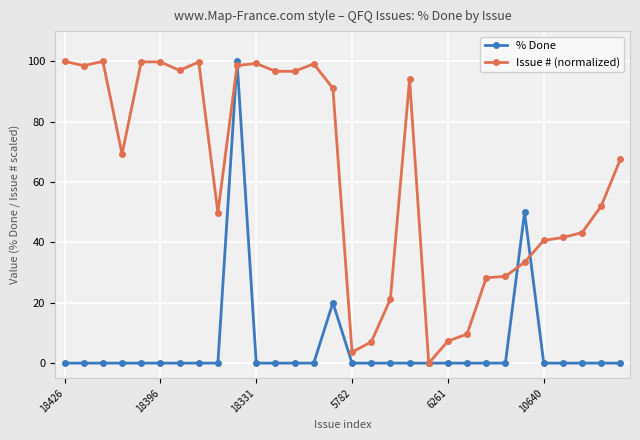

What is the value of the Issue # (normalized) point at the 28th from the left?

43.2